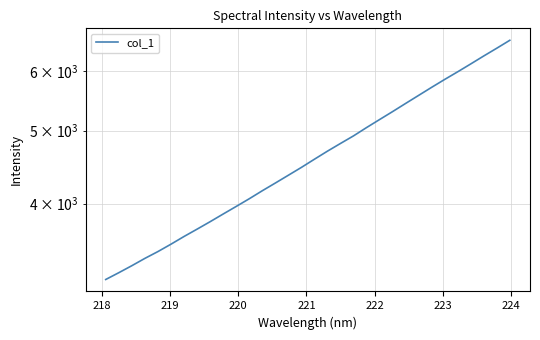

Reading left to right, extract all data points from this chart.

3174.4	3240.8	3310.8	3385.6	3456.7	3535.5	3619.4	3701.4	3786.5	3876.2	3967.0	4061.0	4161.4	4260.5	4363.2	4468.7	4581.7	4695.8	4807.6	4920.0	5046.4	5171.4	5298.6	5432.0	5567.3	5706.1	5844.9	5983.0	6127.9	6278.7	6429.0	6586.2